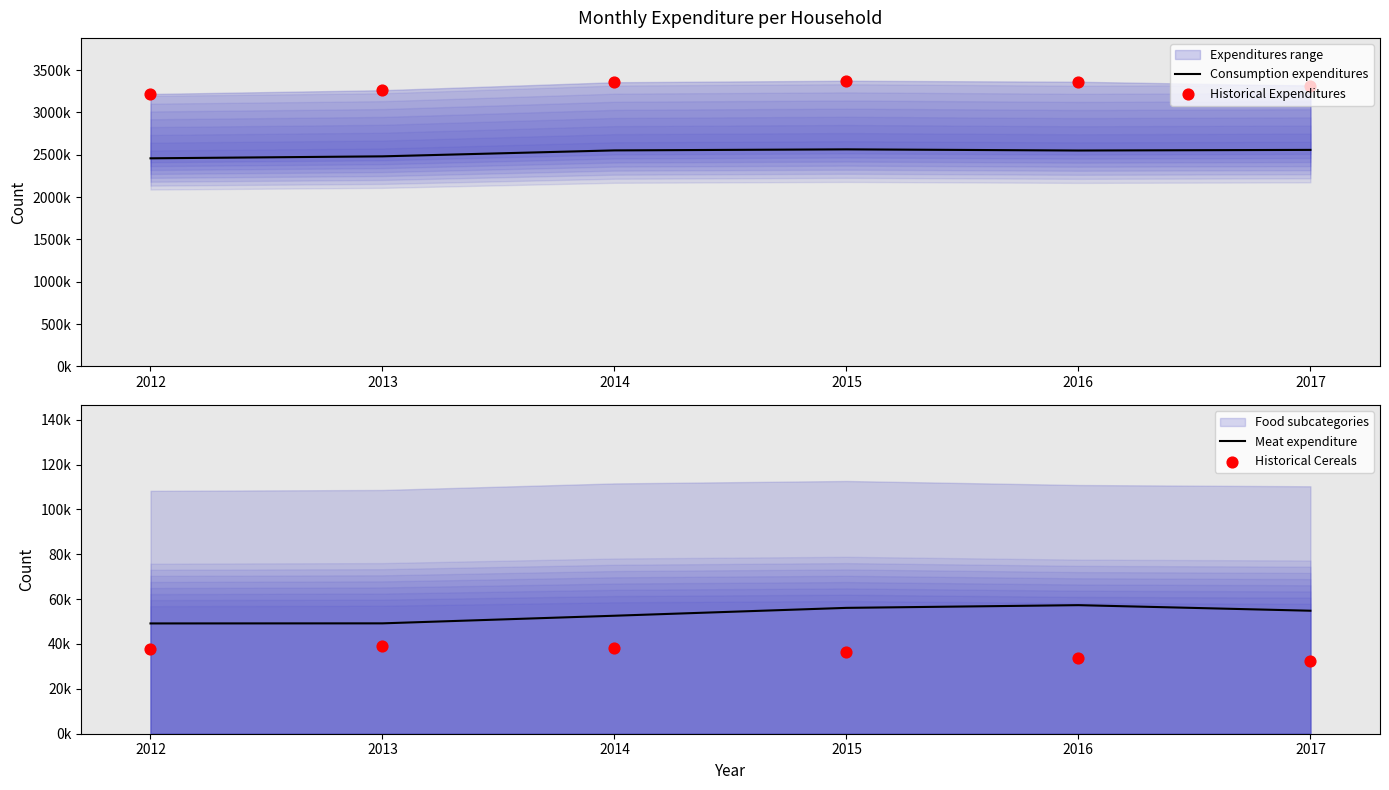

At how many categories does at least one series exceed 1881670?

6